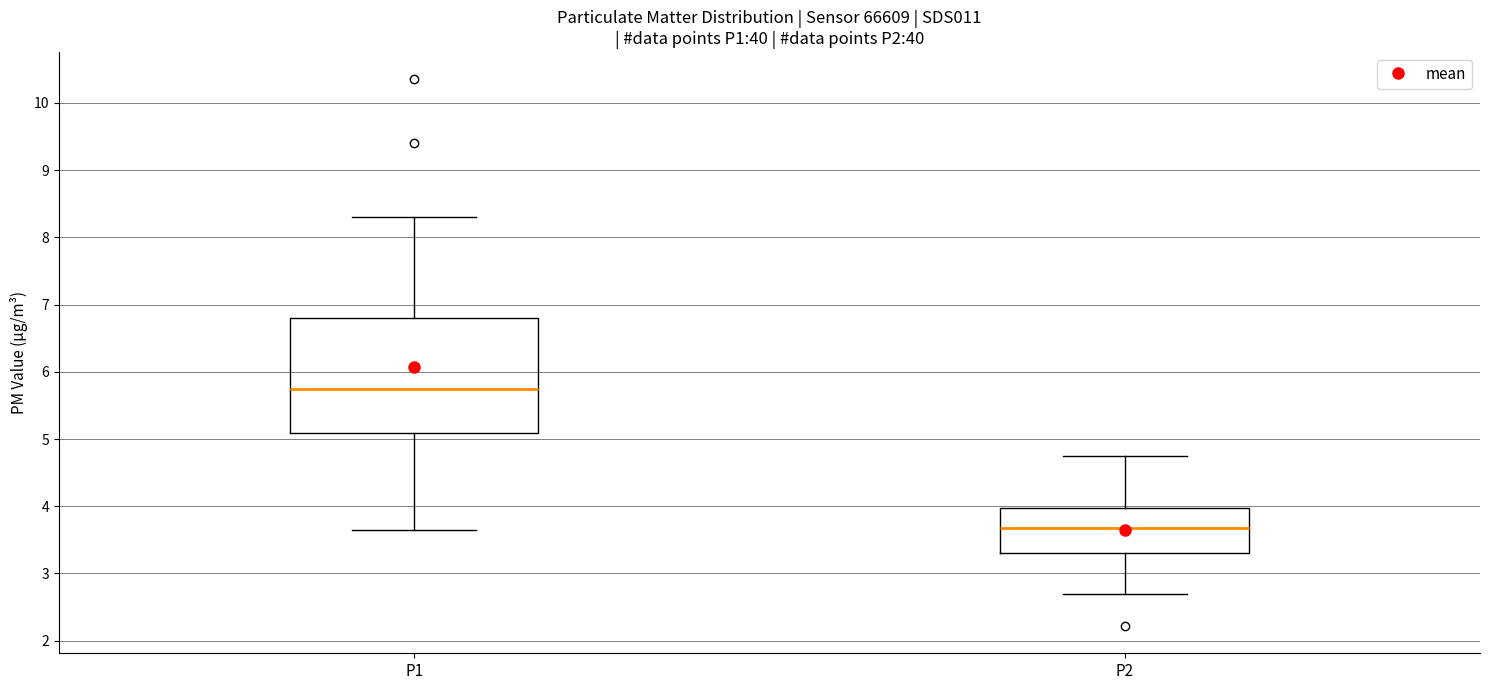

Reading left to right, transcribe this box plot: for each box, give where its median line is, the range the box spans, and where its two whiskers end, as read against the y-axis. The values are not printed on the chart, so give them approximately, as read against the axis.

P1: median 5.8, box 5.1 to 6.8, whiskers 3.7 to 8.3
P2: median 3.7, box 3.3 to 4.0, whiskers 2.7 to 4.8